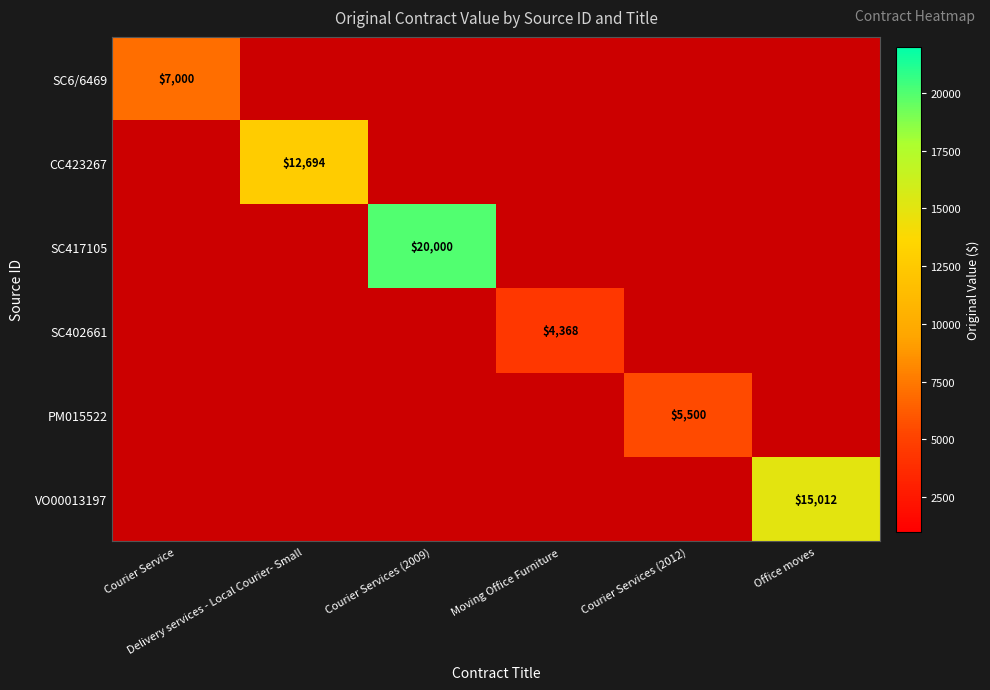

What value does the SC402661 series have at Moving Office Furniture?

4368.0